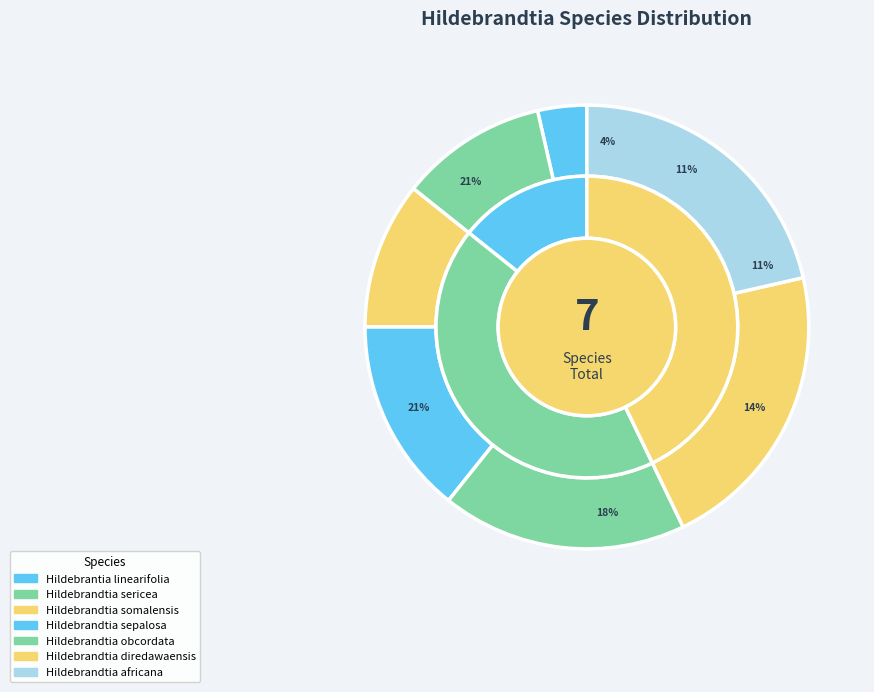

How many slices are in this pie chart?

7